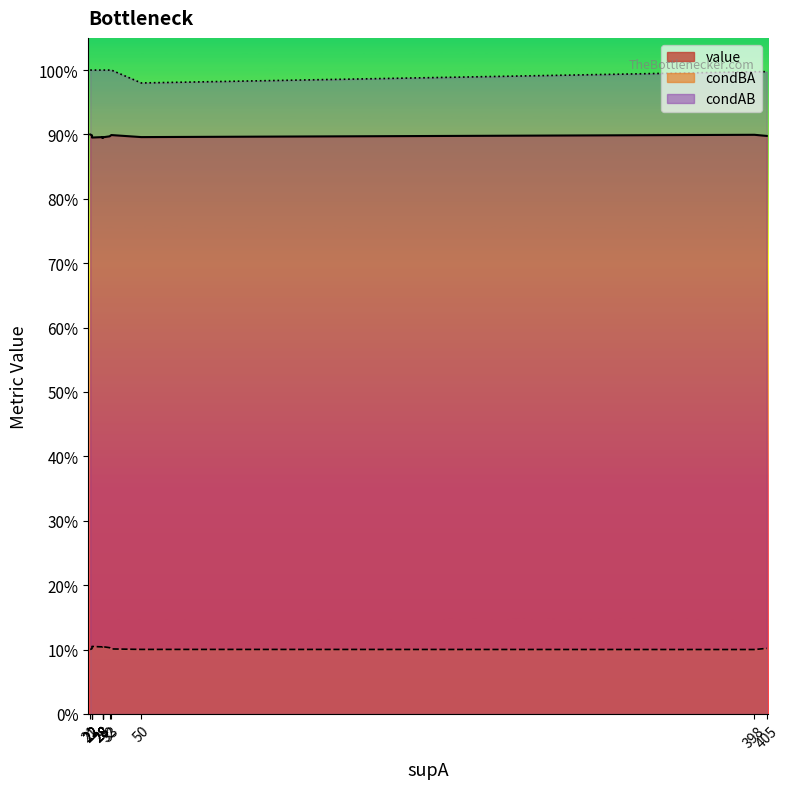

Which series has the largest total across all categories?

condAB